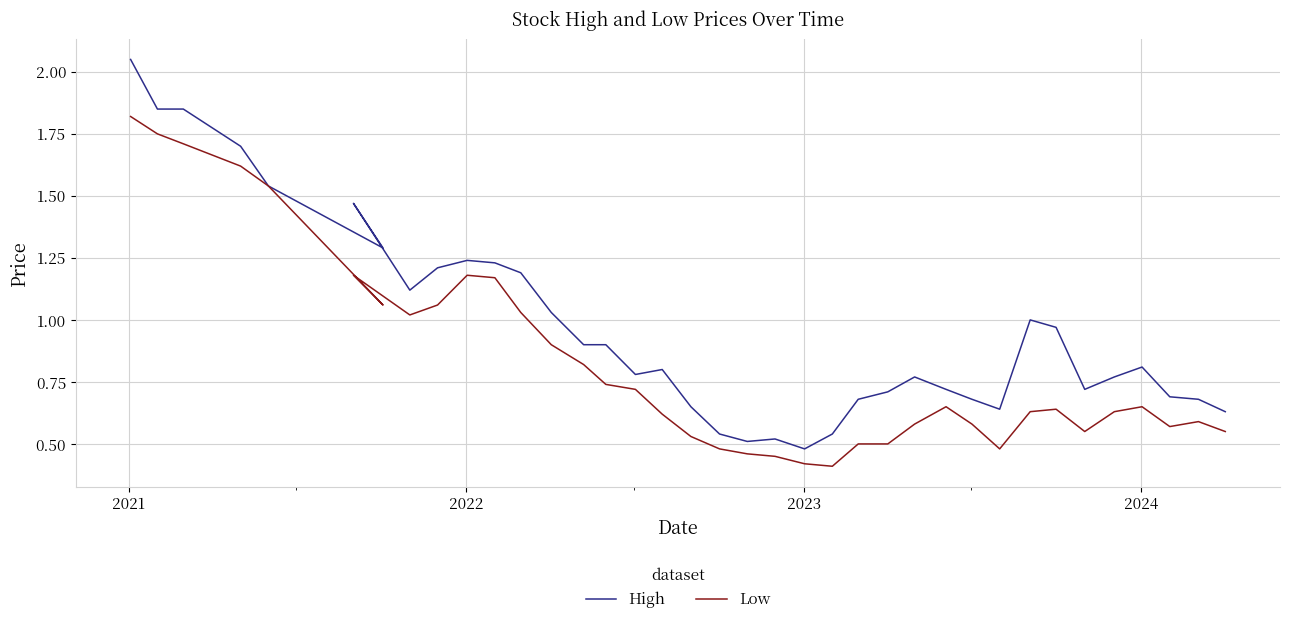

True or false: High and Low intersect in this chart.

False